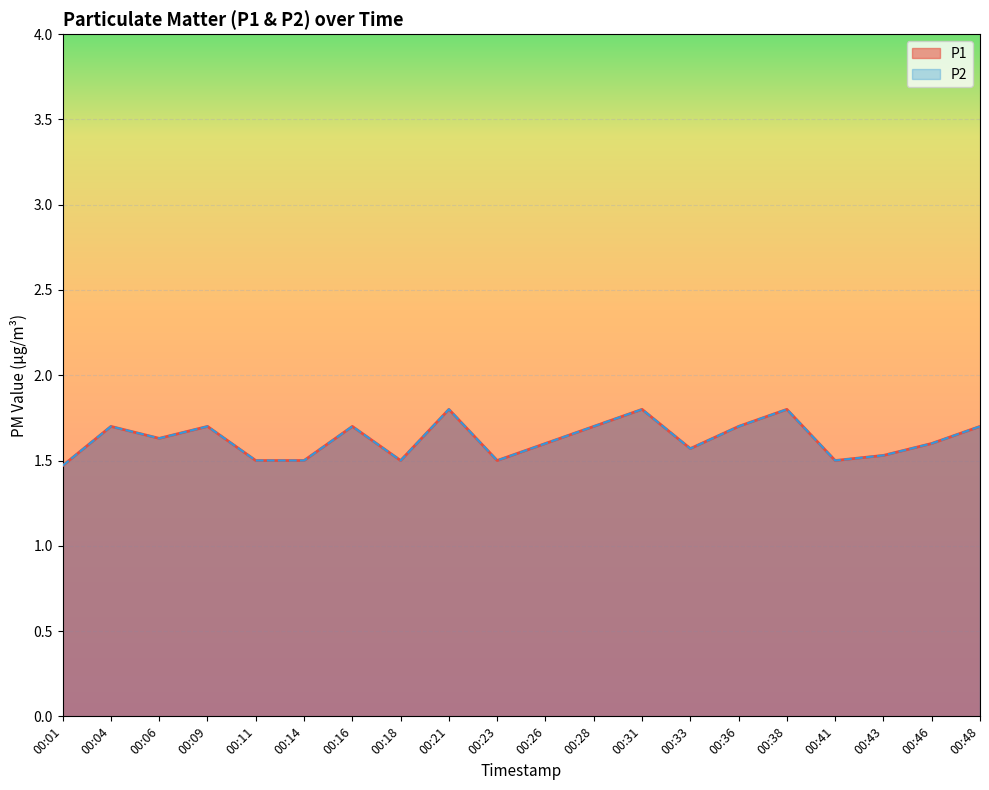

At which label does P1 reach its minimum?

00:01